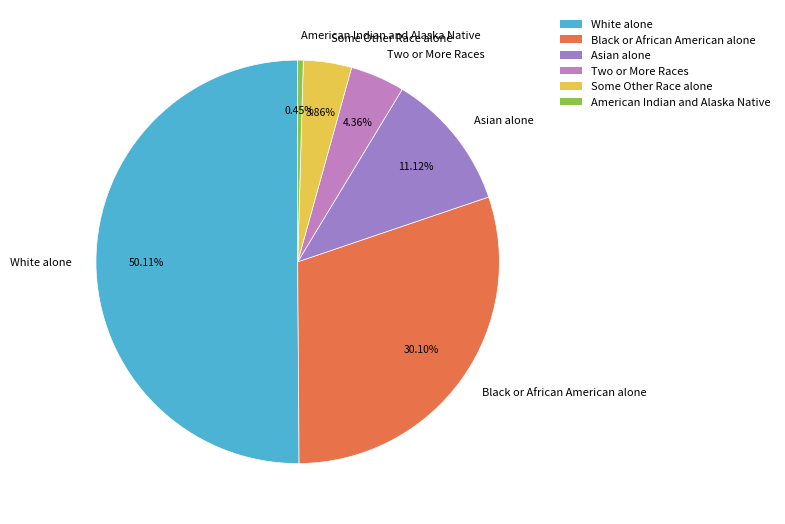

To the nearest percent, what is the difference between the largest and smallest slice percentages?

50%